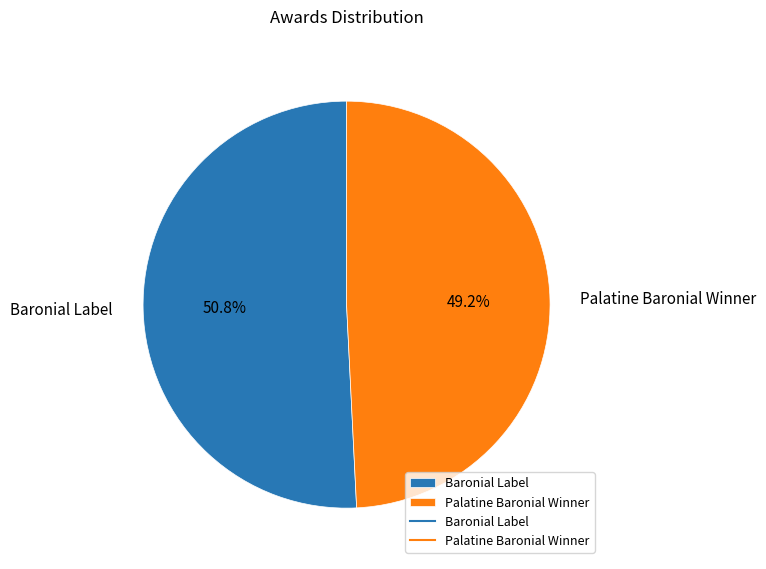

The Baronial Label slice represents 51% of the pie. True or false?

True